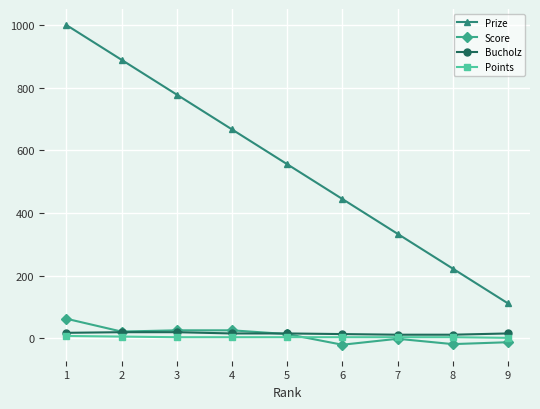

The value of Prize at 6 is 445. True or false?

True